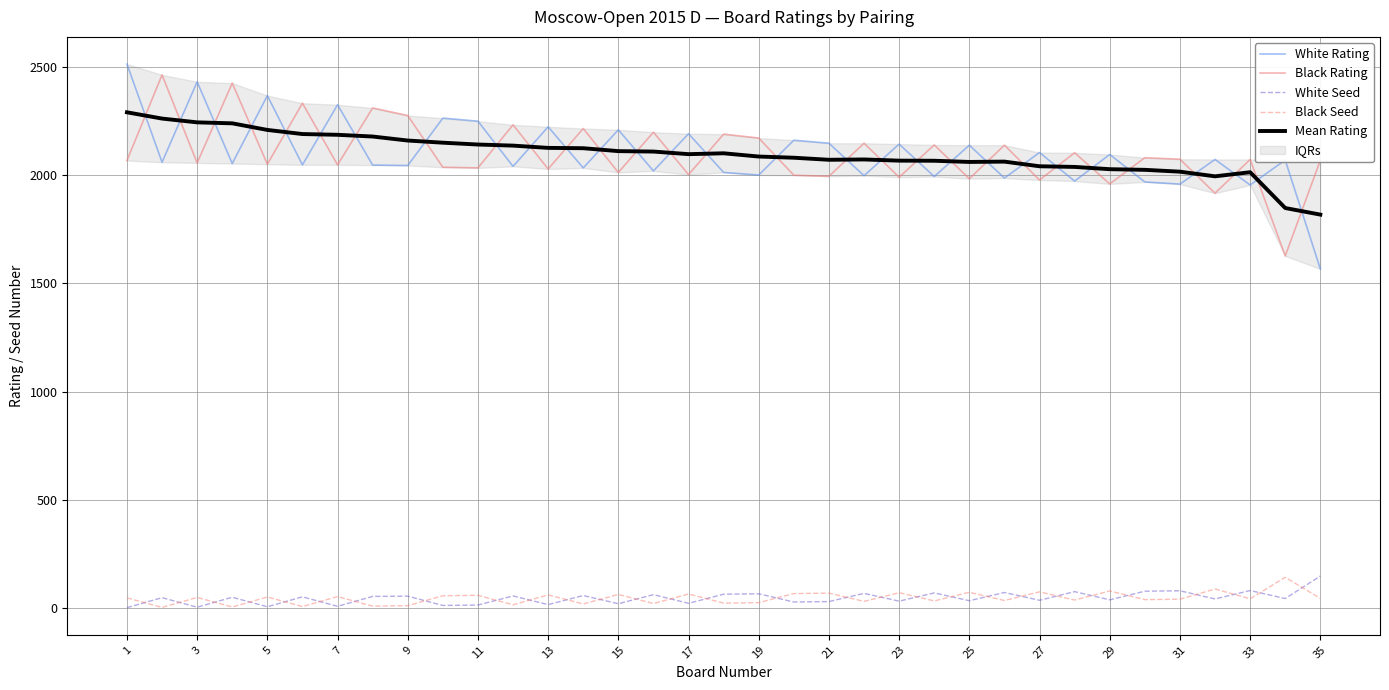

What is the highest value of the White Seed series?

147.0